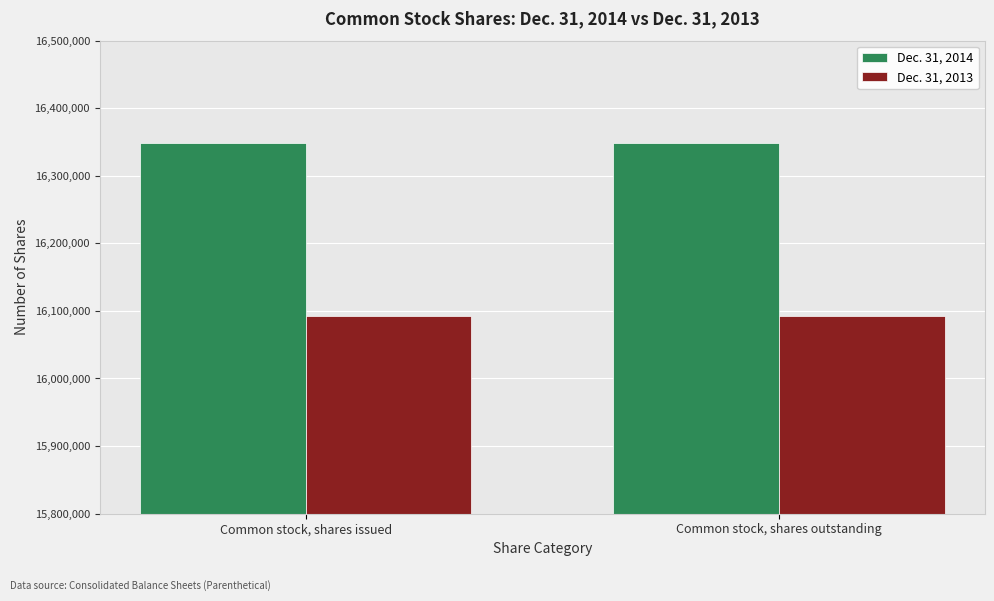

Reading left to right, extract all data points from this chart.

Dec. 31, 2014: 16348747	16348747
Dec. 31, 2013: 16092121	16092121